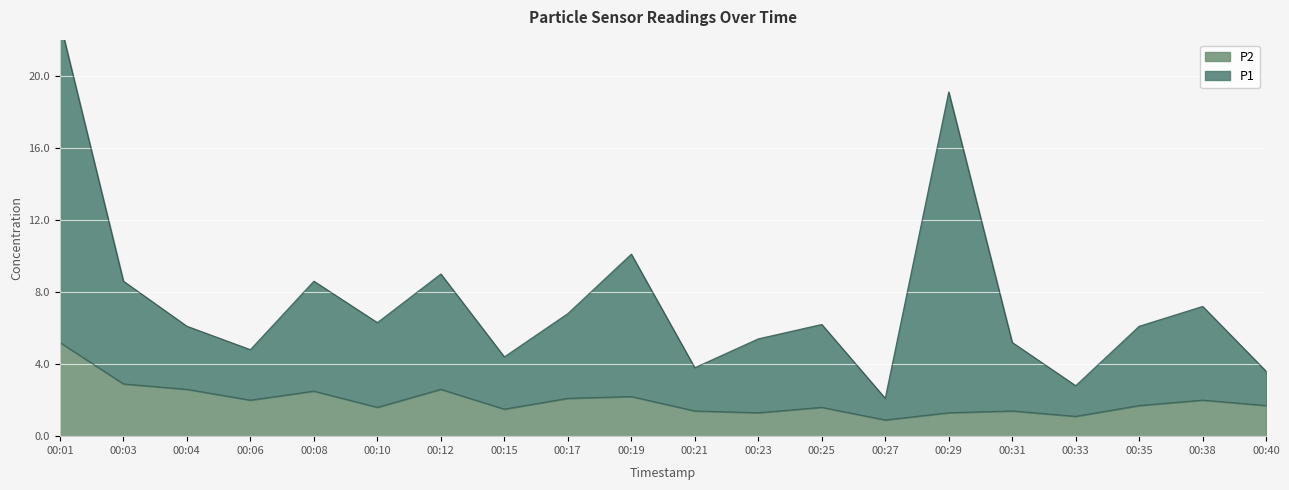

The P2 series shows 1.5 at 00:12. True or false?

False